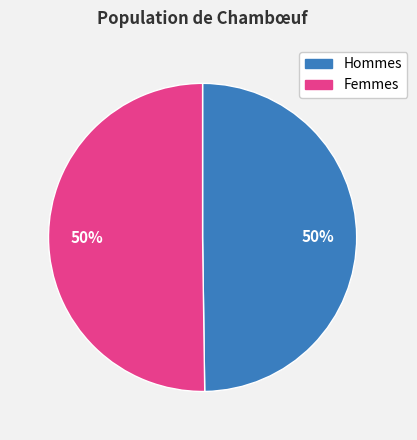

To the nearest percent, what is the average slice percentage?

50%